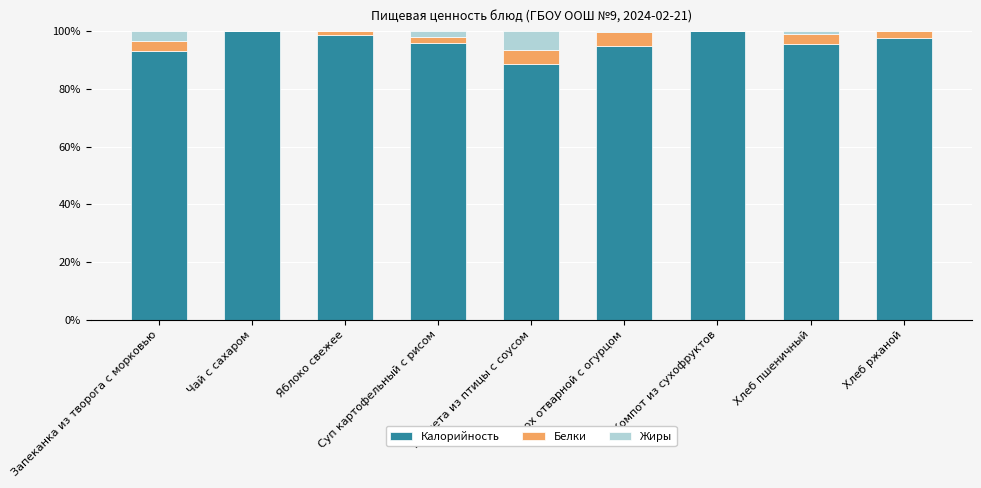

What is the maximum value for Калорийность?

100.0